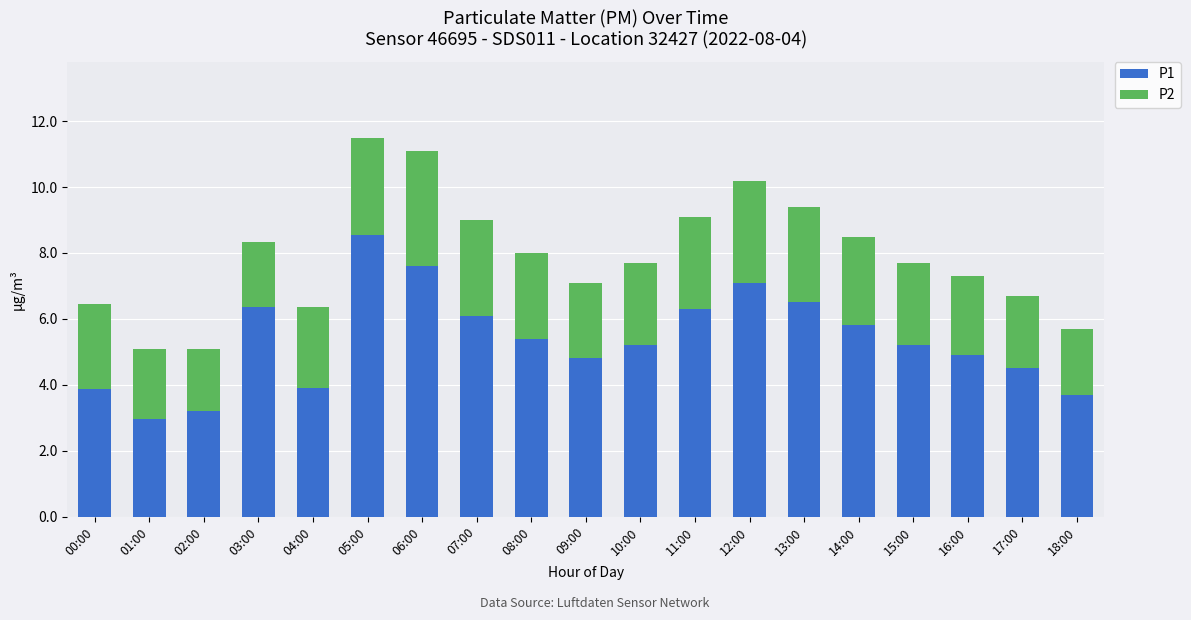

What is the sum of all P1 values?

101.9